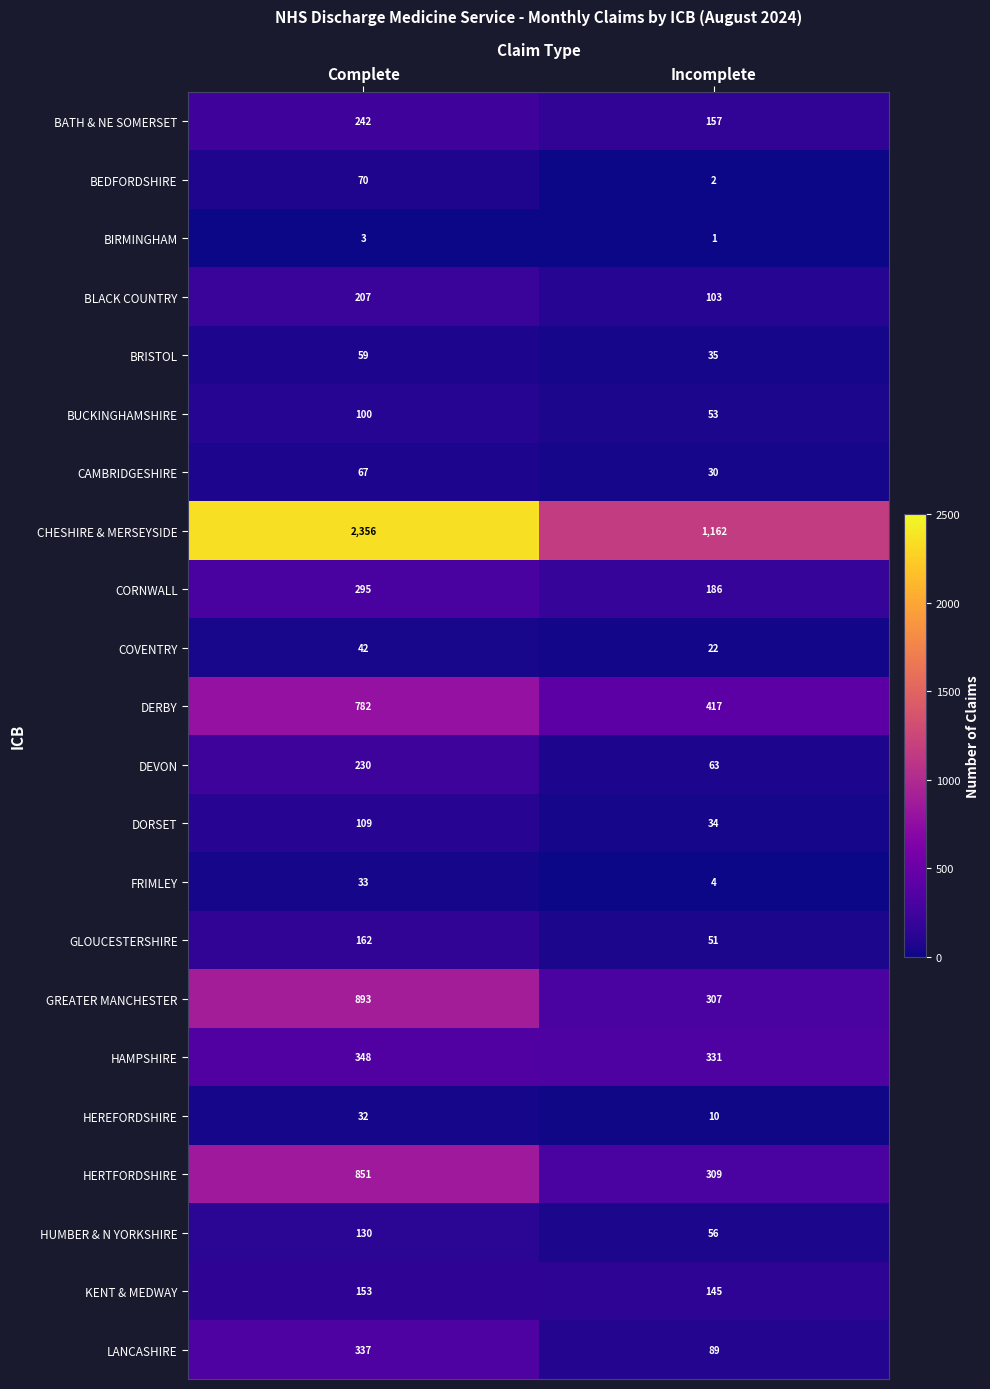

Rank the categories by BEDFORDSHIRE value from highest to lowest.

Complete, Incomplete